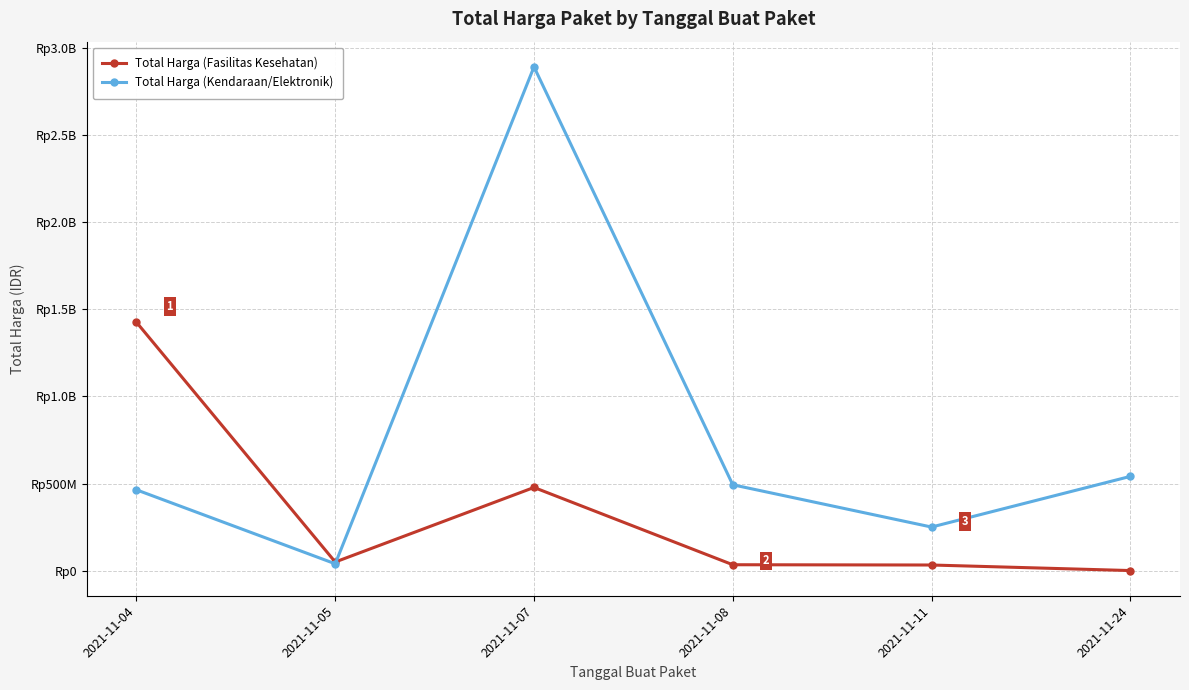

Reading left to right, extract all data points from this chart.

Total Harga (Fasilitas Kesehatan): 2021-11-04=1425867900	2021-11-05=49730040	2021-11-07=477600000	2021-11-08=34000000	2021-11-11=32441200	2021-11-24=577875
Total Harga (Kendaraan/Elektronik): 2021-11-04=464002100	2021-11-05=39440000	2021-11-07=2892122000	2021-11-08=493000000	2021-11-11=250350000	2021-11-24=541071000